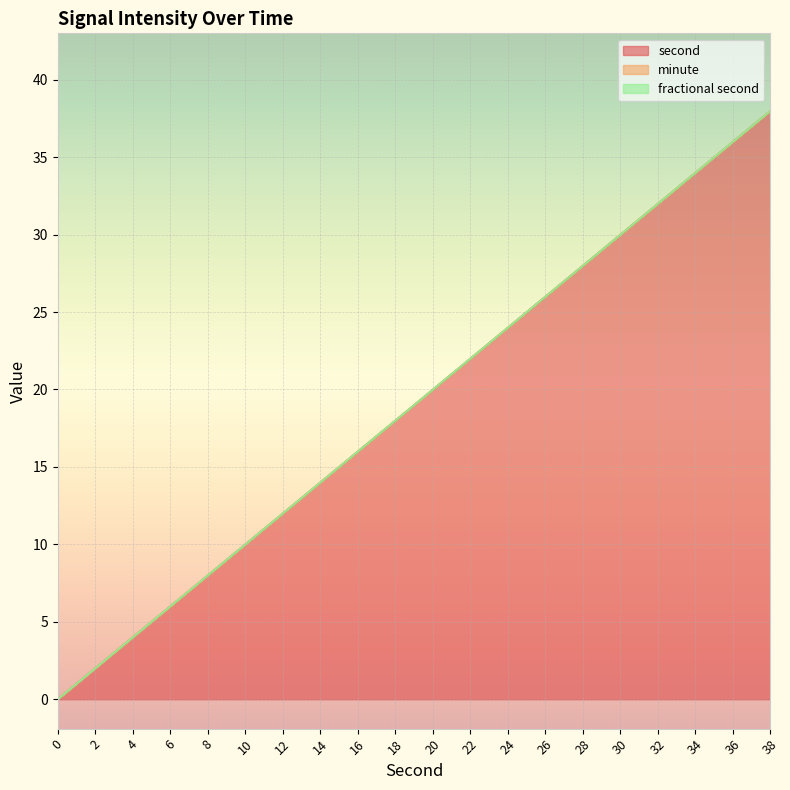

What is the total value across all series at 36?

36